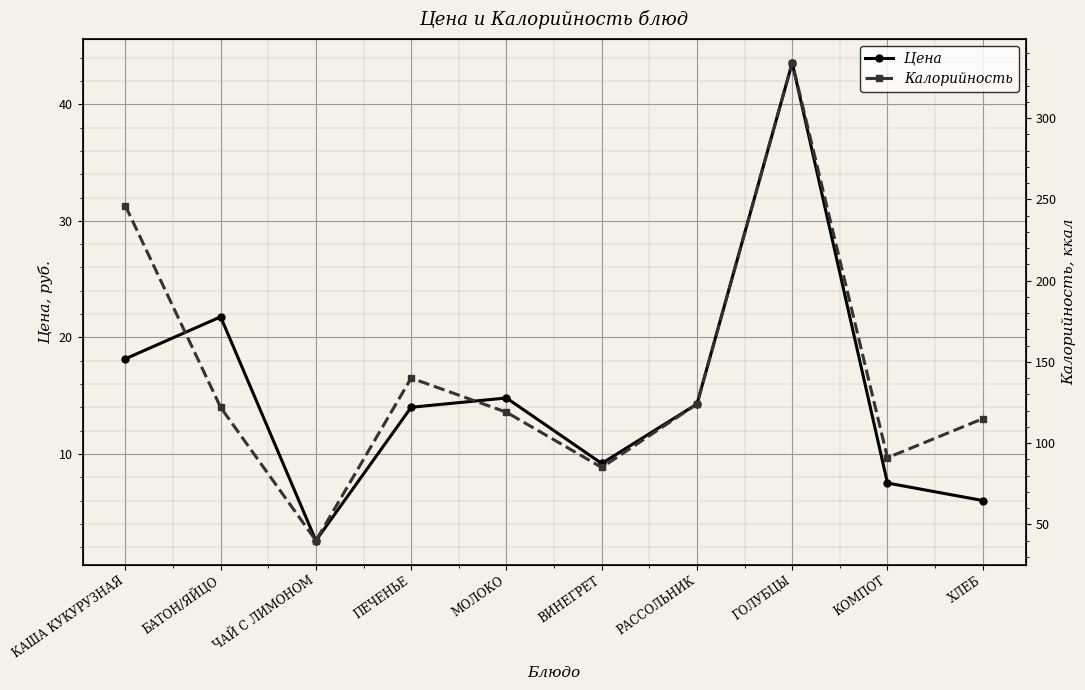

What is the greatest value displayed?

334.0